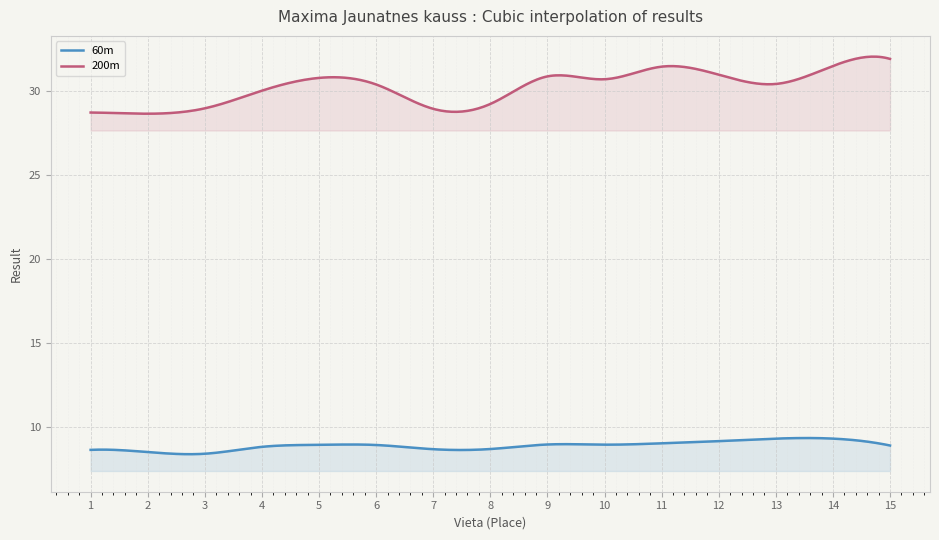

What is the difference between the 60m values at 11 and 5?

0.1